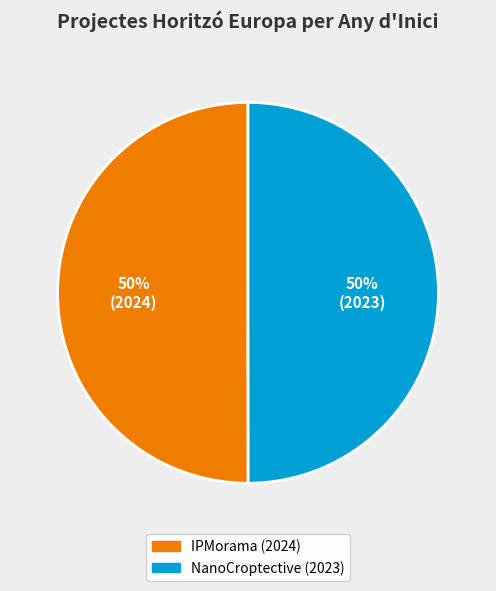

To the nearest percent, what percentage of the pie is NanoCroptective (2023)?

50%